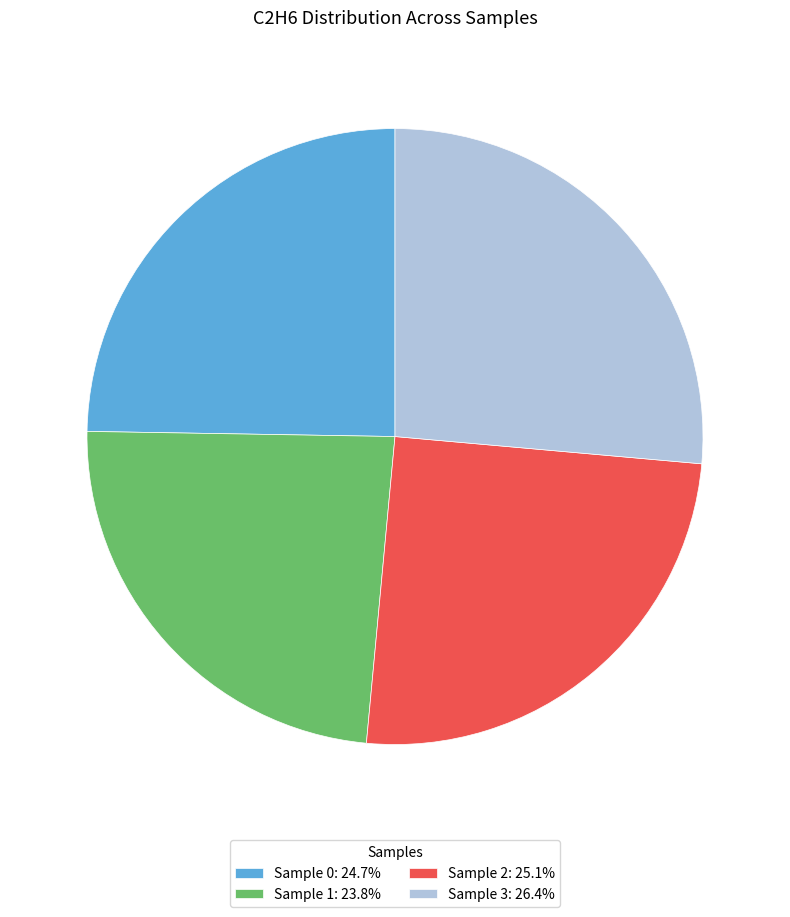

Count the number of slices in the pie.

4